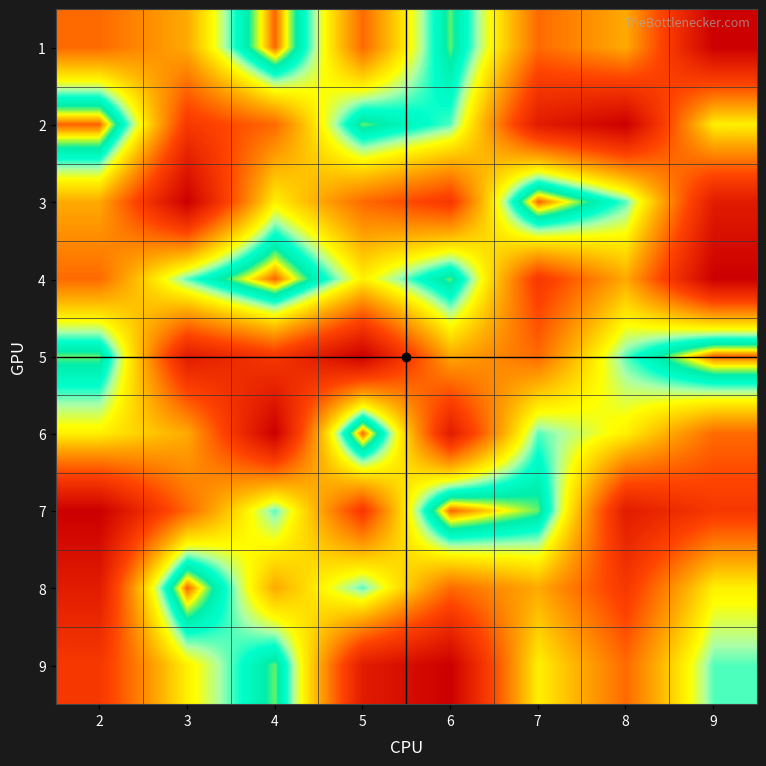

Reading left to right, extract all data points from this chart.

1: 2=4	3=5	4=9	5=4	6=8	7=4	8=5	9=1
2: 2=9	3=3	4=4	5=8	6=7	7=2	8=1	9=6
3: 2=5	3=1	4=6	5=4	6=3	7=9	8=7	9=2
4: 2=4	3=7	4=9	5=6	6=8	7=3	8=5	9=1
5: 2=8	3=2	4=3	5=1	6=5	7=4	8=7	9=9
6: 2=6	3=5	4=1	5=9	6=2	7=7	8=6	9=4
7: 2=1	3=4	4=7	5=3	6=9	7=8	8=2	9=3
8: 2=2	3=9	4=5	5=7	6=4	7=5	8=3	9=6
9: 2=3	3=6	4=8	5=2	6=1	7=6	8=4	9=7